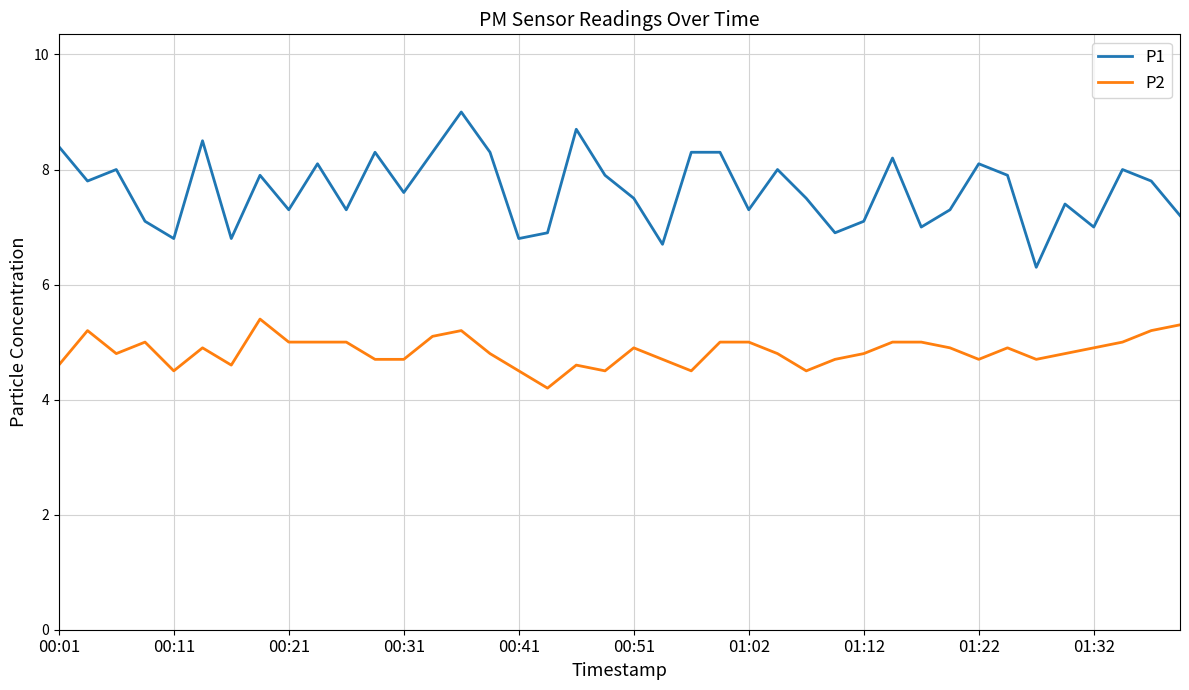

What is the maximum value shown in the chart?

9.0